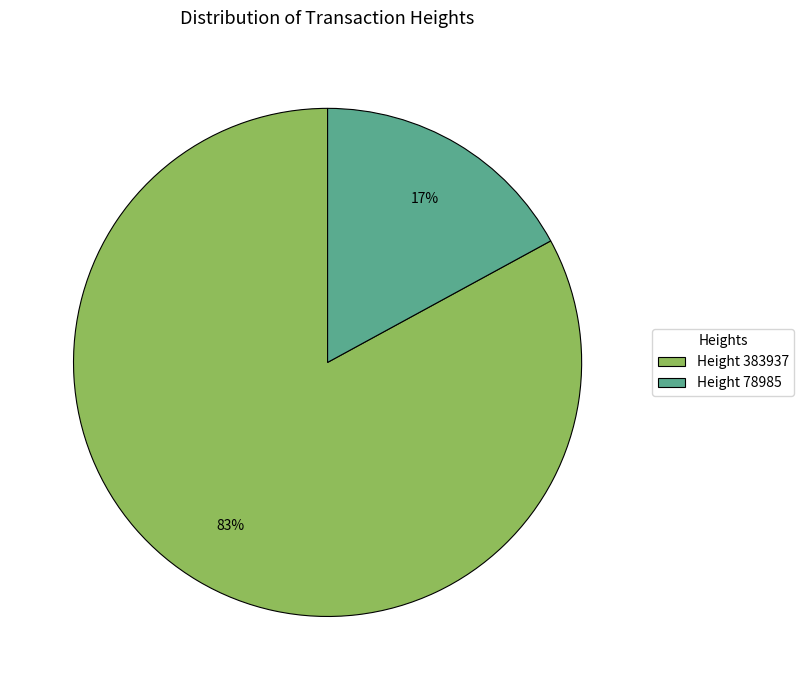

Rank the categories by value from lowest to highest.

Height 78985, Height 383937